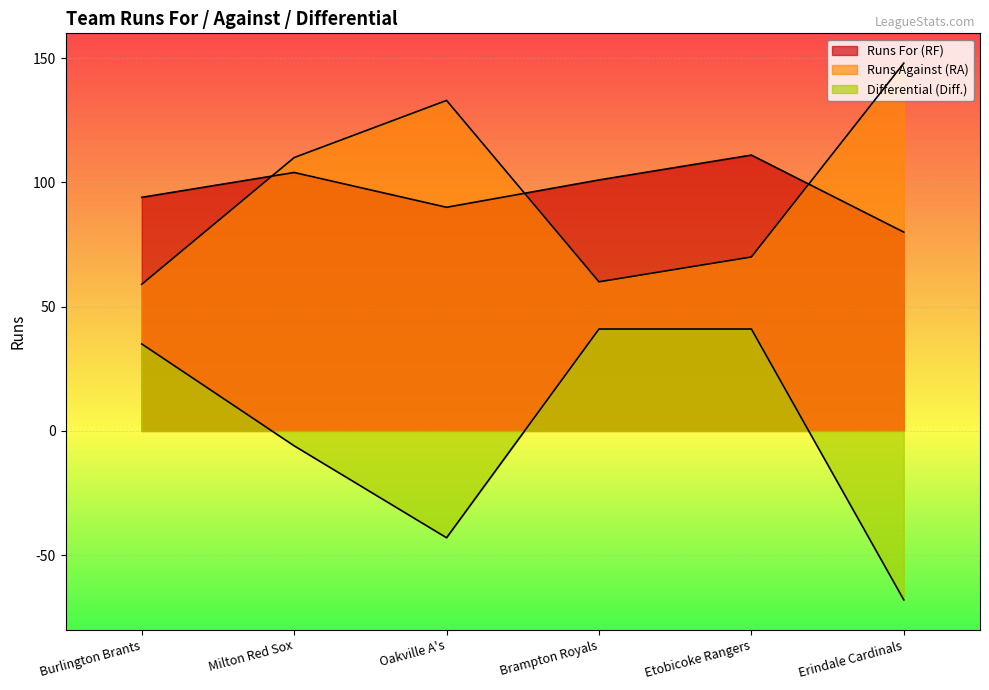

True or false: Runs Against (RA) has more than 2 interior local peaks.

False